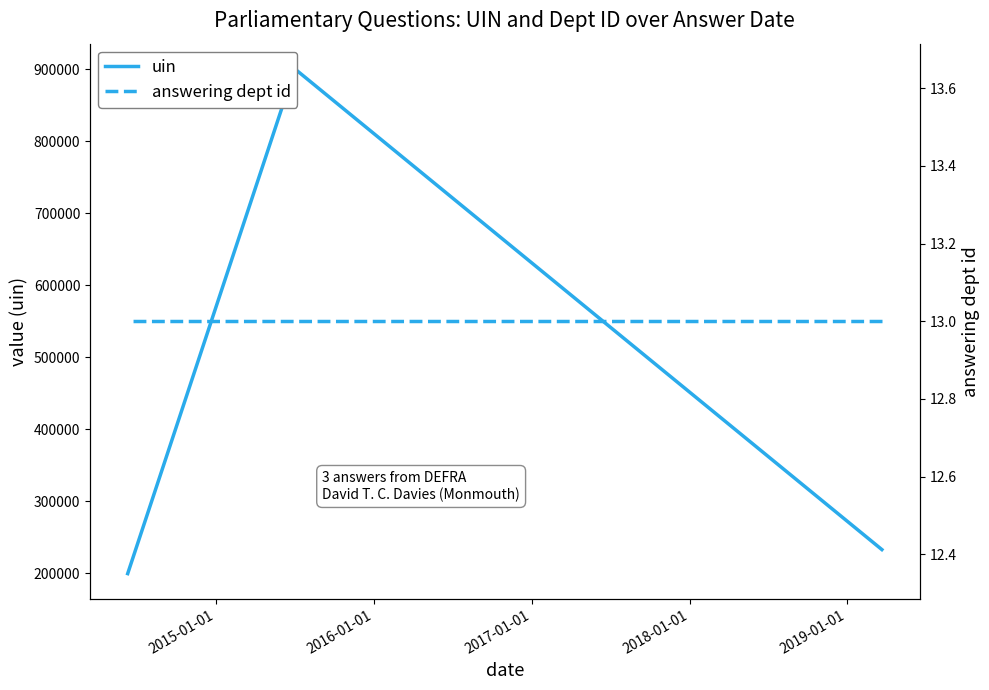

What is the sum of all answering dept id values?

39